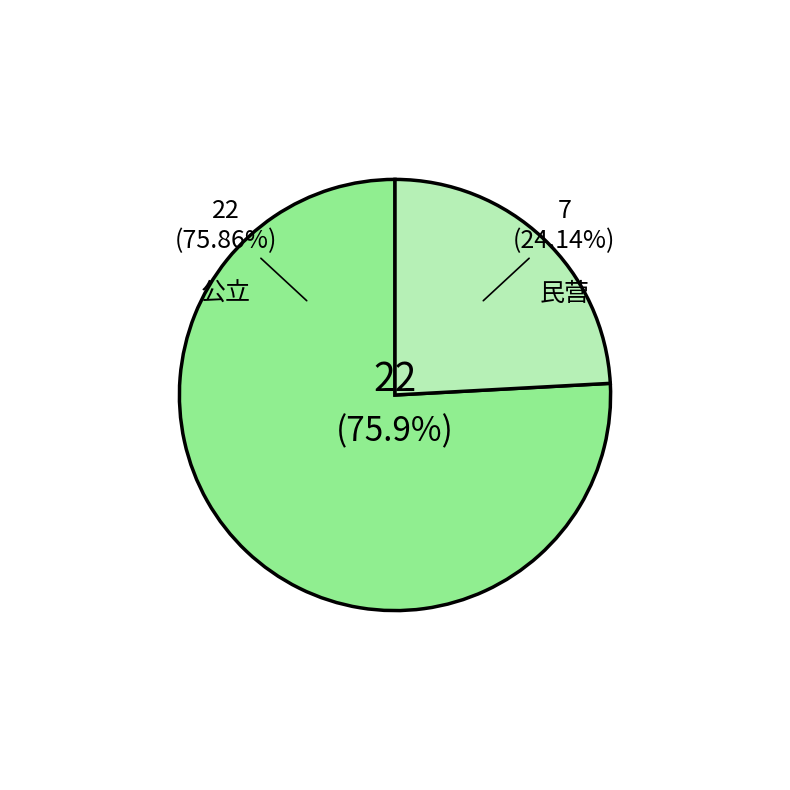

What percentage is the 民营 slice, to the nearest percent?

24%